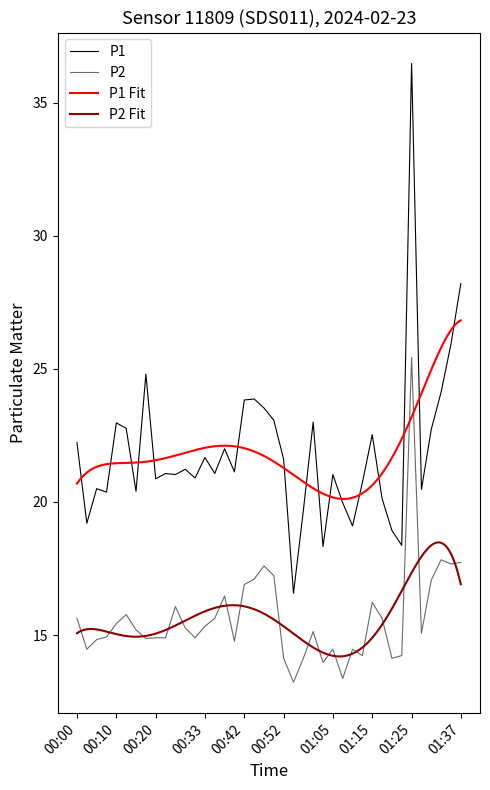

Is the value of P2 at 00:45 greater than the value of P1 at 00:28?

No